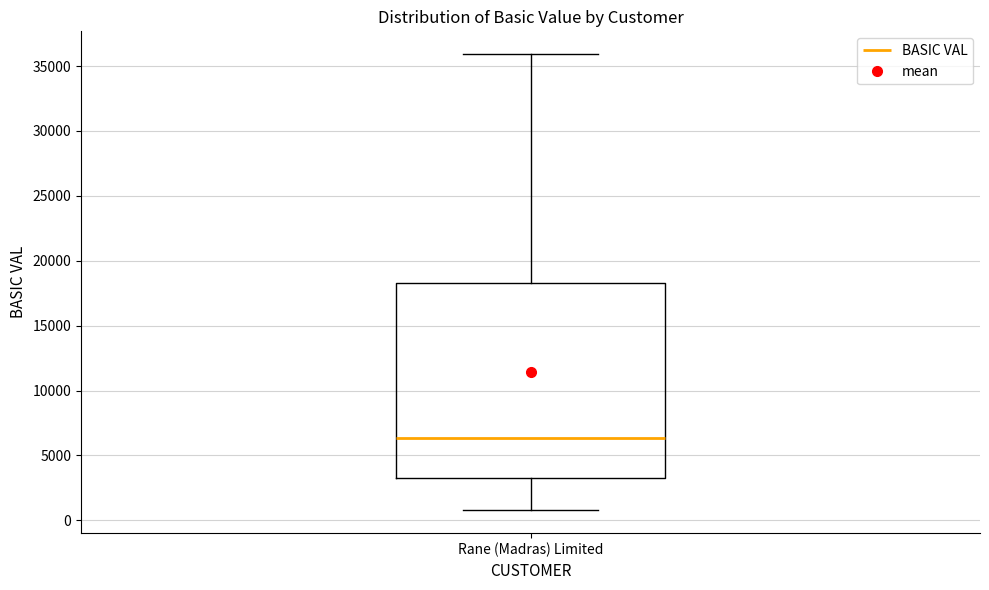

Transcribe this box plot: give where the median line is, the range the box spans, and where the two whiskers end, as read against the y-axis. The values are not printed on the chart, so give them approximately, as read against the axis.

median 6500, box 3000 to 18500, whiskers 1000 to 36000